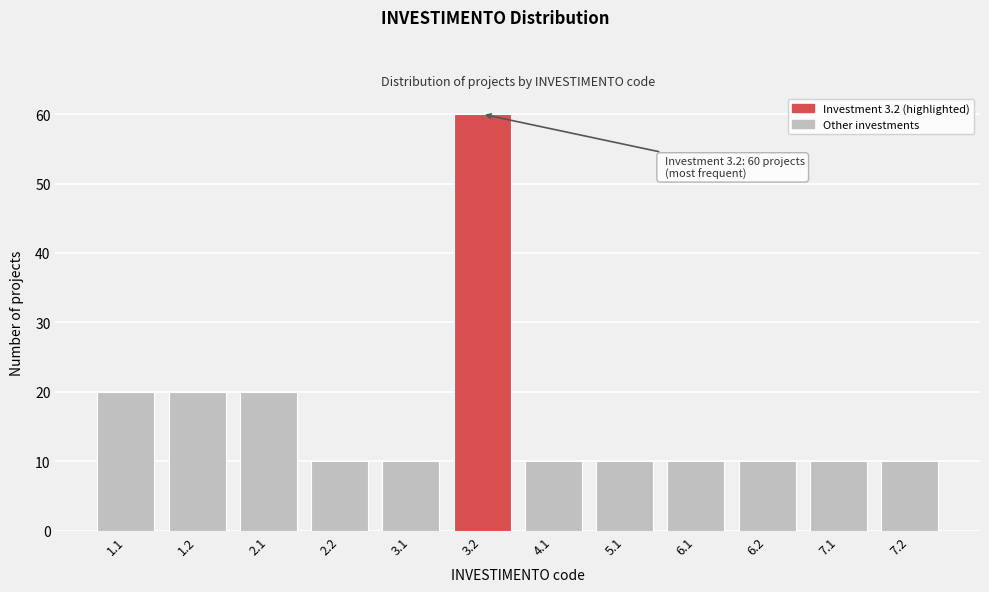

Reading left to right, extract all data points from this chart.

1.1=20	1.2=20	2.1=20	2.2=10	3.1=10	3.2=60	4.1=10	5.1=10	6.1=10	6.2=10	7.1=10	7.2=10